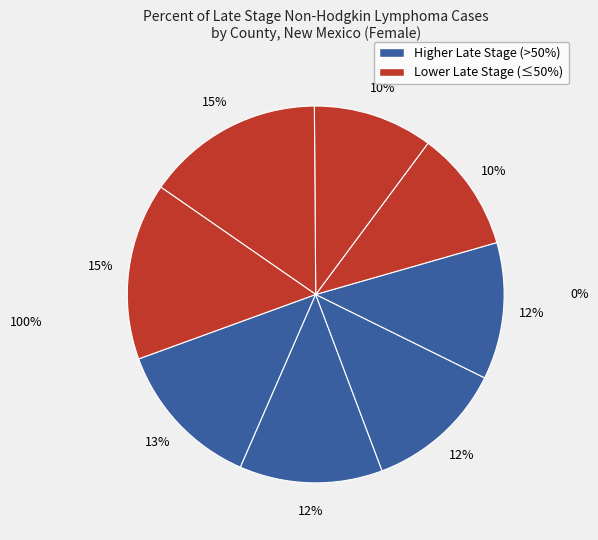

Is there a majority slice in this chart?

No